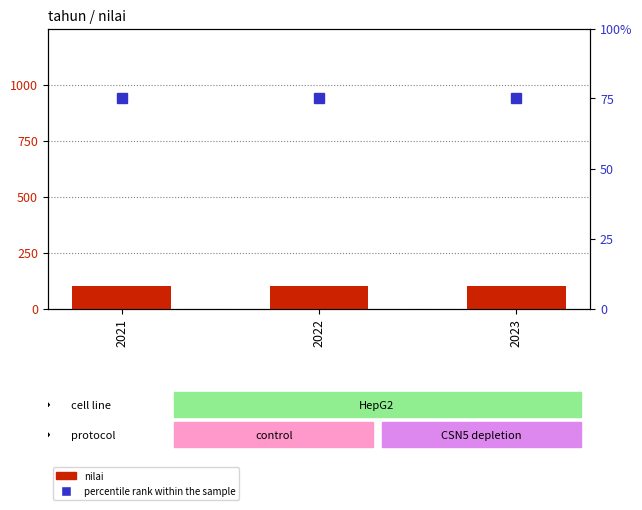

What is the total value across all series at 2021?

175